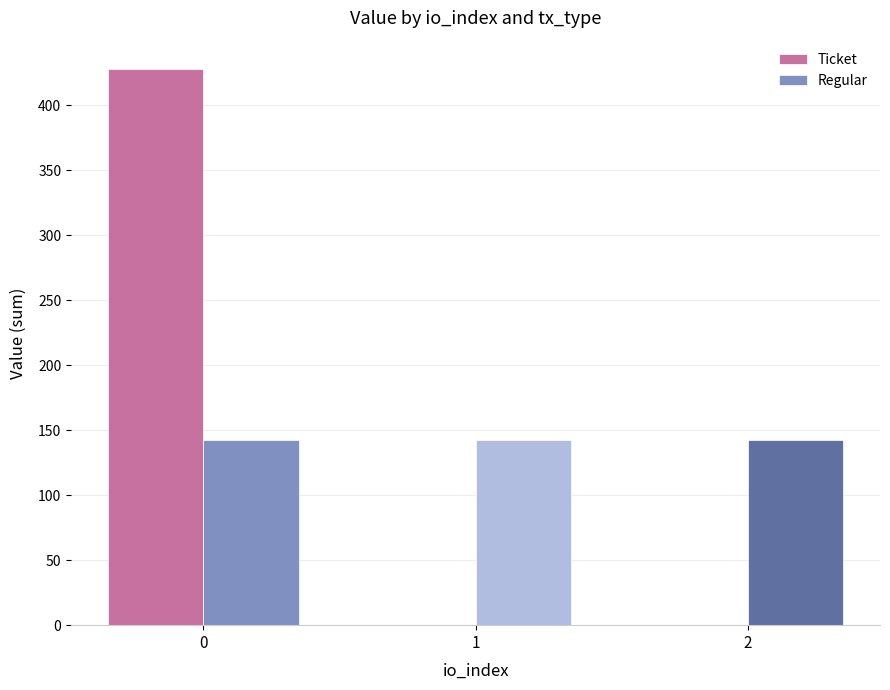

Read the Regular value at 1.

142.7